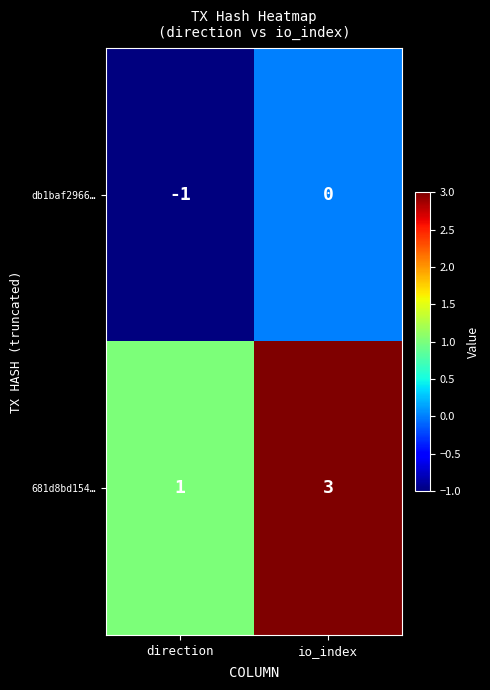

Where is 681d8bd154… nearest to the value 2?

direction